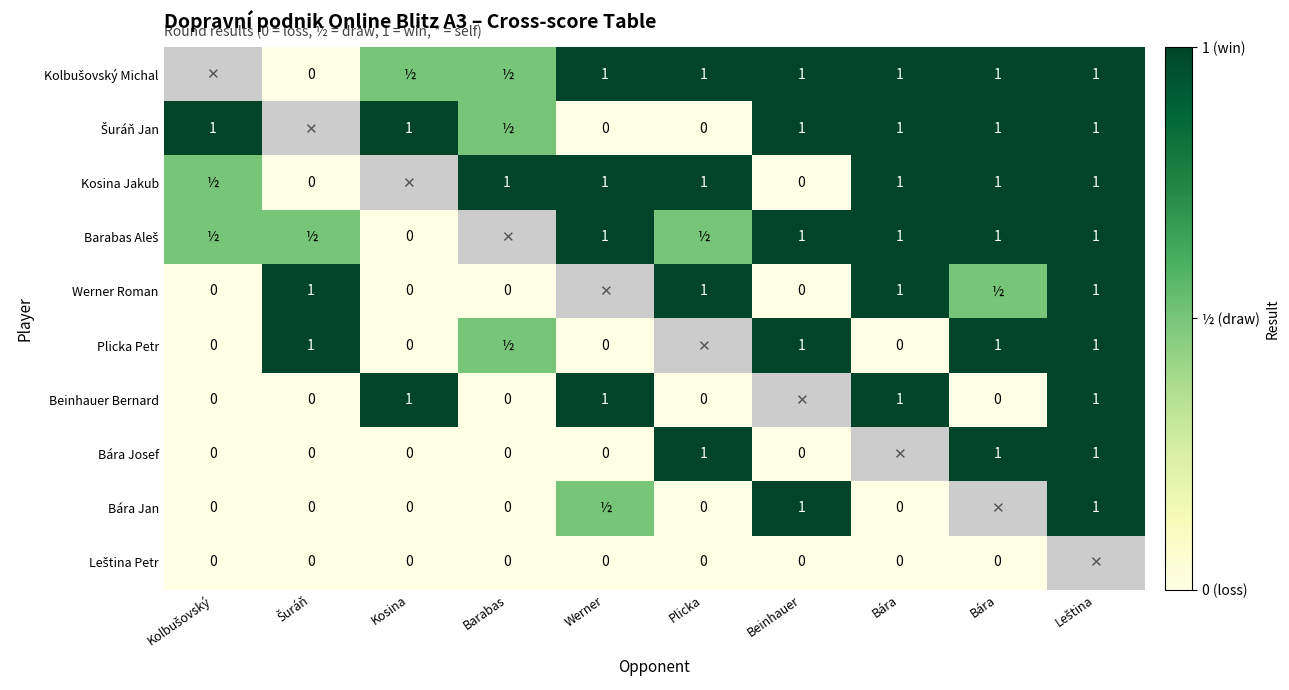

Where is Bára Josef nearest to the value 0?

Kolbušovský